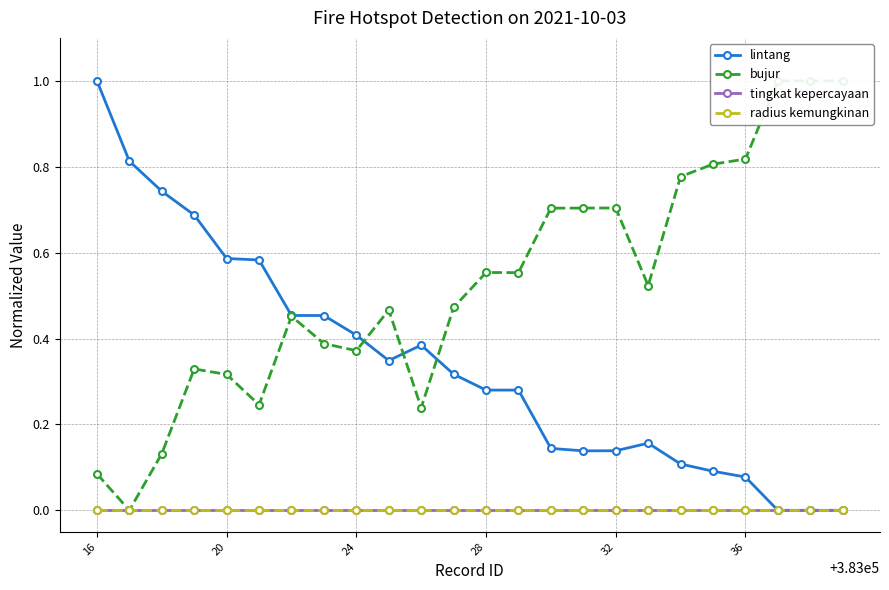

Is the value of bujur at 20 greater than the value of lintang at 22?

No